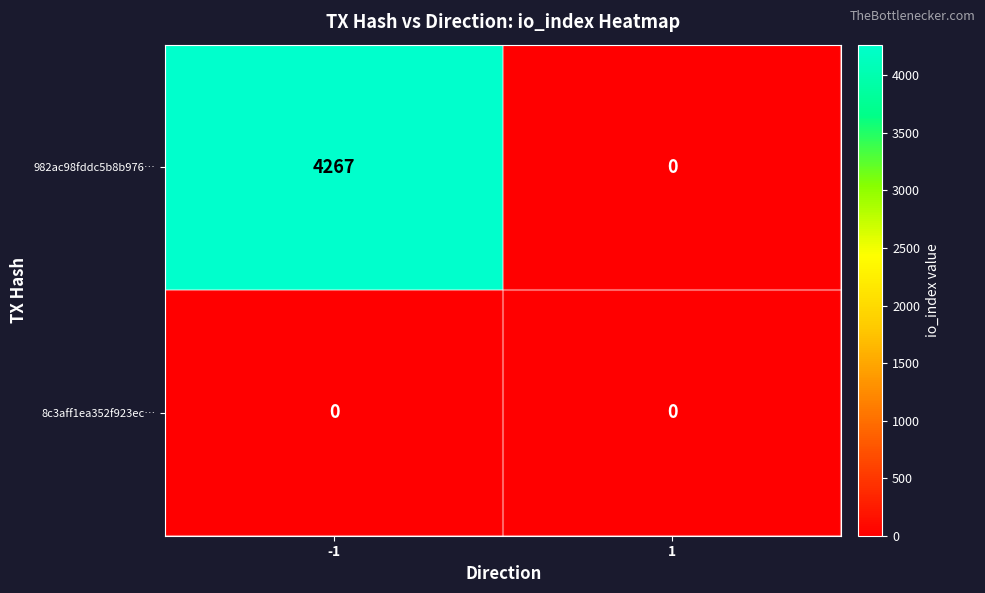

Which series changed the most between -1 and 1?

982ac98fddc5b8b976…